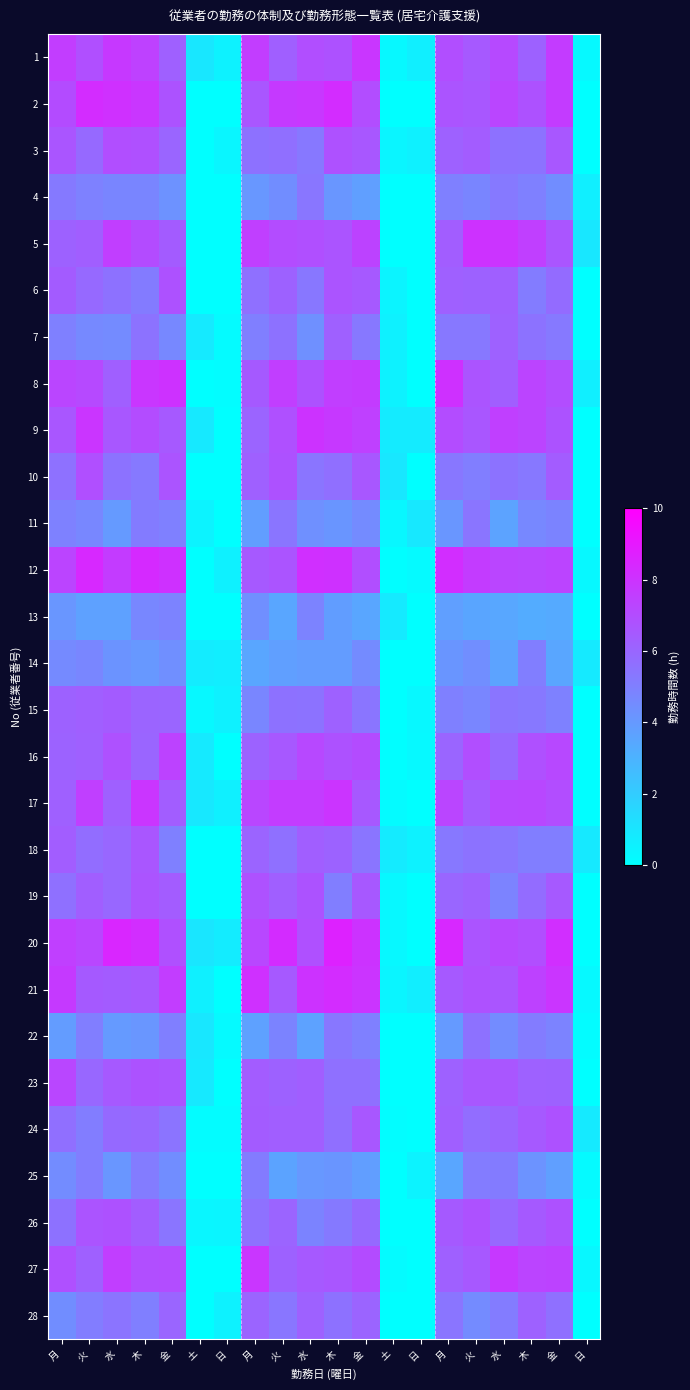

Reading left to right, what are all the values shown in this chart?

1: 月=7.6	火=6.9	水=7.7	木=7.4	金=6.2	土=1.0	日=0.5	月=7.6	火=6.3	水=6.9	木=6.8	金=7.9	土=0.3	日=0.6	月=6.9	火=6.5	水=7.1	木=6.2	金=7.7	日=0.3
2: 月=7.0	火=8.3	水=8.1	木=7.9	金=6.7	土=0.0	日=0.0	月=6.6	火=7.7	水=7.8	木=8.3	金=7.0	土=0.0	日=0.0	月=6.7	火=6.6	水=7.3	木=6.8	金=7.7	日=0.0
3: 月=6.7	火=5.9	水=6.9	木=6.9	金=6.0	土=0.0	日=0.4	月=5.5	火=5.7	水=5.3	木=6.8	金=6.6	土=0.4	日=0.6	月=6.2	火=6.4	水=5.5	木=5.5	金=6.6	日=0.0
4: 月=5.2	火=4.9	水=4.8	木=4.8	金=4.3	土=0.0	日=0.0	月=4.1	火=4.5	水=5.4	木=4.1	金=3.8	土=0.0	日=0.0	月=5.0	火=4.8	水=5.2	木=5.0	金=4.5	日=0.6
5: 月=6.2	火=6.3	水=7.6	木=7.0	金=6.4	土=0.0	日=0.0	月=7.5	火=7.0	水=6.9	木=6.7	金=7.4	土=0.0	日=0.0	月=6.4	火=8.0	水=7.9	木=7.5	金=6.6	日=0.9
6: 月=6.4	火=5.9	水=5.5	木=5.2	金=6.8	土=0.0	日=0.0	月=5.6	火=6.1	水=5.3	木=6.7	金=6.5	土=0.4	日=0.0	月=6.2	火=6.1	水=6.3	木=5.1	金=5.8	日=0.0
7: 月=5.0	火=4.6	水=4.5	木=5.5	金=4.7	土=0.9	日=0.2	月=5.0	火=5.5	水=4.4	木=6.2	金=5.3	土=0.6	日=0.0	月=5.3	火=5.3	水=6.2	木=5.5	金=5.3	日=0.0
8: 月=7.3	火=7.1	水=6.3	木=7.9	金=8.0	土=0.0	日=0.1	月=6.5	火=7.6	水=6.8	木=7.6	金=7.7	土=0.5	日=0.0	月=8.1	火=6.7	水=6.3	木=7.3	金=7.0	日=0.7
9: 月=6.6	火=7.9	水=6.6	木=7.0	金=6.5	土=0.9	日=0.0	月=6.1	火=6.9	水=8.0	木=7.8	金=7.5	土=0.8	日=0.8	月=7.0	火=6.6	水=7.5	木=7.3	金=6.7	日=0.0
10: 月=5.6	火=6.9	水=5.5	木=5.3	金=6.7	土=0.0	日=0.0	月=6.2	火=6.8	水=5.4	木=5.6	金=6.6	土=0.9	日=0.0	月=5.3	火=5.1	水=5.5	木=5.3	金=6.4	日=0.0
11: 月=4.9	火=4.7	水=4.0	木=5.2	金=5.0	土=0.5	日=0.0	月=3.8	火=5.4	水=4.4	木=4.2	金=4.5	土=0.3	日=0.9	月=4.1	火=5.4	水=3.6	木=4.7	金=4.8	日=0.0
12: 月=7.3	火=8.4	水=7.7	木=8.3	金=8.1	土=0.0	日=0.6	月=6.5	火=6.7	水=8.1	木=8.1	金=6.9	土=0.1	日=0.2	月=8.2	火=7.7	水=7.3	木=7.2	金=7.3	日=0.3
13: 月=4.1	火=3.7	水=3.7	木=4.7	金=4.8	土=0.0	日=0.0	月=4.4	火=3.5	水=4.9	木=3.8	金=3.5	土=0.8	日=0.0	月=3.8	火=3.5	水=3.4	木=3.3	金=3.3	日=0.0
14: 月=4.6	火=4.8	水=4.2	木=4.0	金=4.4	土=0.8	日=0.7	月=3.5	火=3.8	水=3.9	木=3.9	金=4.5	土=0.0	日=0.0	月=4.1	火=4.4	水=3.6	木=5.1	金=3.5	日=0.8
15: 月=6.2	火=6.3	水=6.4	木=6.1	金=6.0	土=0.3	日=0.6	月=4.7	火=5.5	水=5.5	木=6.2	金=5.4	土=0.0	日=0.3	月=5.0	火=4.7	水=5.4	木=5.3	金=4.9	日=0.0
16: 月=6.1	火=6.2	水=6.8	木=6.1	金=7.4	土=0.8	日=0.0	月=6.1	火=6.5	水=7.2	木=6.8	金=7.1	土=0.1	日=0.3	月=6.0	火=6.9	水=5.9	木=6.8	金=7.2	日=0.0
17: 月=6.2	火=7.5	水=6.2	木=7.9	金=6.3	土=0.9	日=0.6	月=7.2	火=7.6	水=7.6	木=7.9	金=6.6	土=0.2	日=0.0	月=7.3	火=6.4	水=7.2	木=7.2	金=7.0	日=0.0
18: 月=6.4	火=5.7	水=6.0	木=6.6	金=5.0	土=0.0	日=0.0	月=6.1	火=5.6	水=6.3	木=6.1	金=5.4	土=0.8	日=0.5	月=5.3	火=5.5	水=5.4	木=5.1	金=5.0	日=0.9
19: 月=5.6	火=6.3	水=5.9	木=6.7	金=6.4	土=0.0	日=0.0	月=6.8	火=6.3	水=6.7	木=5.1	金=6.5	土=0.3	日=0.0	月=6.0	火=6.2	水=4.9	木=5.7	金=6.5	日=0.0
20: 月=7.5	火=7.2	水=8.5	木=8.2	金=6.9	土=1.0	日=0.8	月=7.2	火=8.3	水=6.9	木=8.6	金=8.0	土=0.3	日=0.0	月=8.4	火=6.7	水=7.1	木=6.9	金=8.2	日=0.0
21: 月=7.7	火=6.5	水=6.4	木=6.5	金=7.6	土=0.6	日=0.0	月=8.1	火=6.5	水=8.0	木=8.3	金=7.9	土=0.4	日=0.7	月=6.5	火=6.8	水=6.7	木=7.4	金=7.9	日=0.3
22: 月=3.9	火=5.0	水=4.0	木=4.1	金=5.0	土=1.0	日=0.2	月=3.7	火=4.8	水=3.7	木=5.3	金=5.0	土=0.0	日=0.0	月=3.9	火=5.5	水=4.5	木=5.1	金=4.9	日=0.1
23: 月=7.2	火=6.0	水=6.5	木=6.8	金=6.7	土=0.9	日=0.0	月=6.4	火=6.2	水=6.3	木=5.6	金=5.6	土=0.0	日=0.0	月=6.2	火=6.6	水=6.6	木=6.2	金=6.2	日=0.0
24: 月=5.6	火=5.1	水=5.9	木=6.0	金=5.5	土=0.1	日=0.1	月=6.4	火=6.3	水=6.3	木=5.6	金=6.6	土=0.1	日=0.0	月=6.3	火=5.7	水=6.0	木=6.5	金=6.8	日=0.8
25: 月=4.5	火=5.1	水=4.1	木=5.2	金=4.5	土=0.0	日=0.0	月=5.2	火=3.6	水=4.0	木=4.1	金=3.8	土=0.0	日=0.5	月=3.5	火=5.1	水=5.2	木=4.2	金=3.8	日=0.2
26: 月=5.5	火=6.7	水=6.8	木=6.3	金=5.4	土=0.4	日=0.4	月=5.6	火=6.1	水=4.8	木=5.2	金=5.8	土=0.0	日=0.0	月=6.5	火=6.8	水=5.9	木=6.5	金=6.8	日=0.0
27: 月=6.8	火=6.2	水=7.6	木=6.9	金=7.0	土=0.0	日=0.0	月=7.9	火=6.1	水=6.5	木=6.6	金=7.0	土=0.2	日=0.0	月=6.2	火=6.5	水=7.7	木=7.3	金=7.3	日=0.3
28: 月=4.5	火=5.1	水=5.4	木=5.0	金=6.0	土=0.0	日=0.5	月=6.1	火=5.4	水=6.2	木=5.5	金=6.1	土=0.0	日=0.0	月=5.4	火=4.6	水=5.2	木=6.2	金=5.6	日=0.0